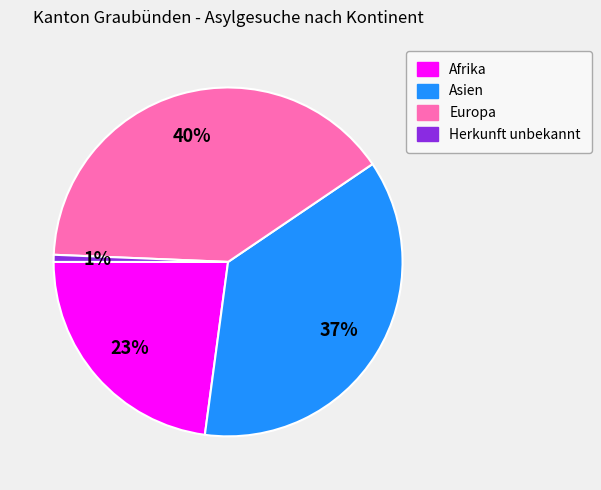

To the nearest percent, what is the difference between the largest and smallest slice percentages?

39%